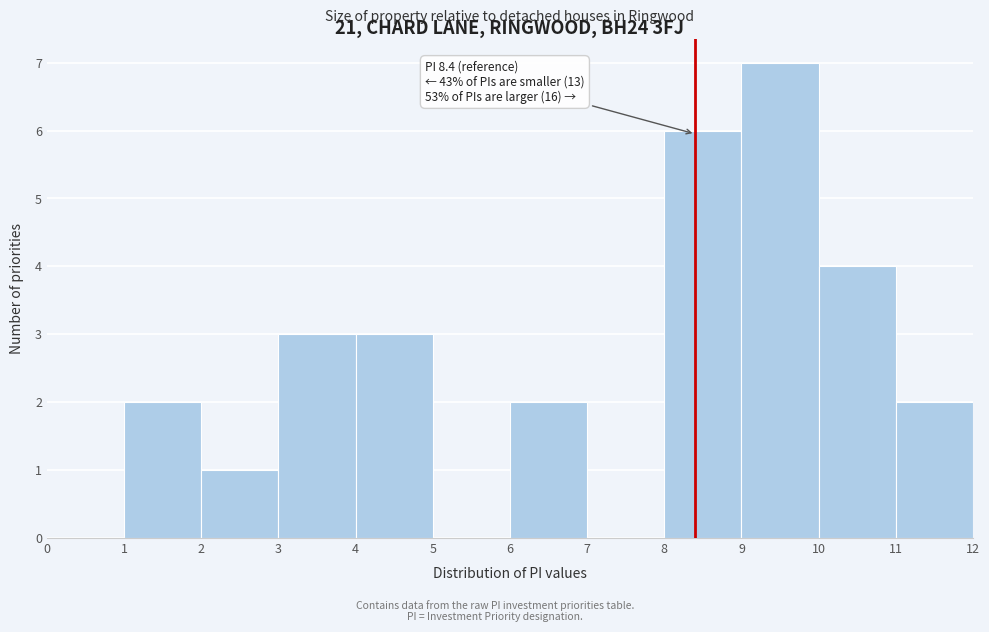

Which range on the x-axis has the tallest bar?

9 to 10